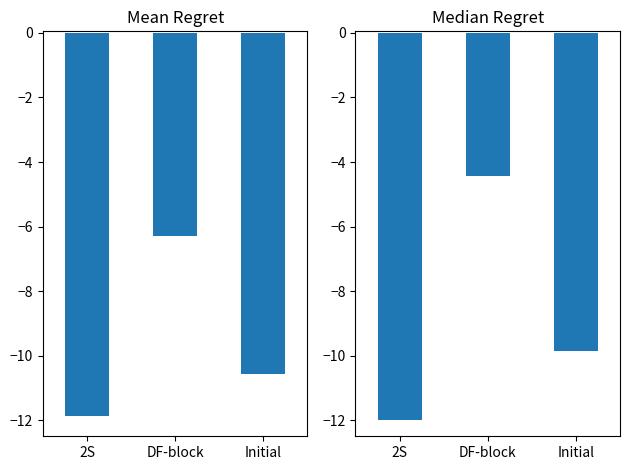

The value of Median Temp at Initial is -9.8. True or false?

True